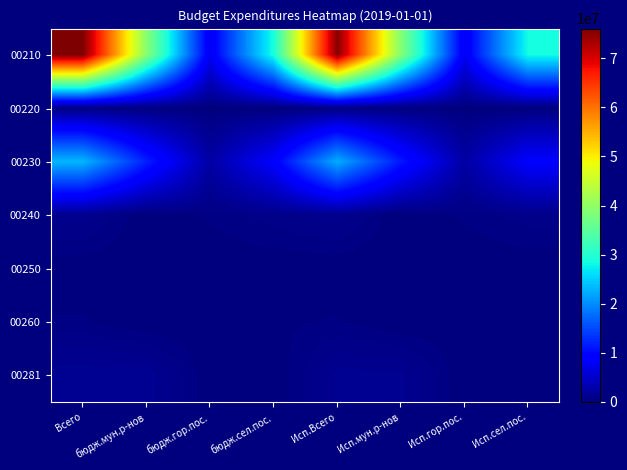

Which series has the largest total across all categories?

00210